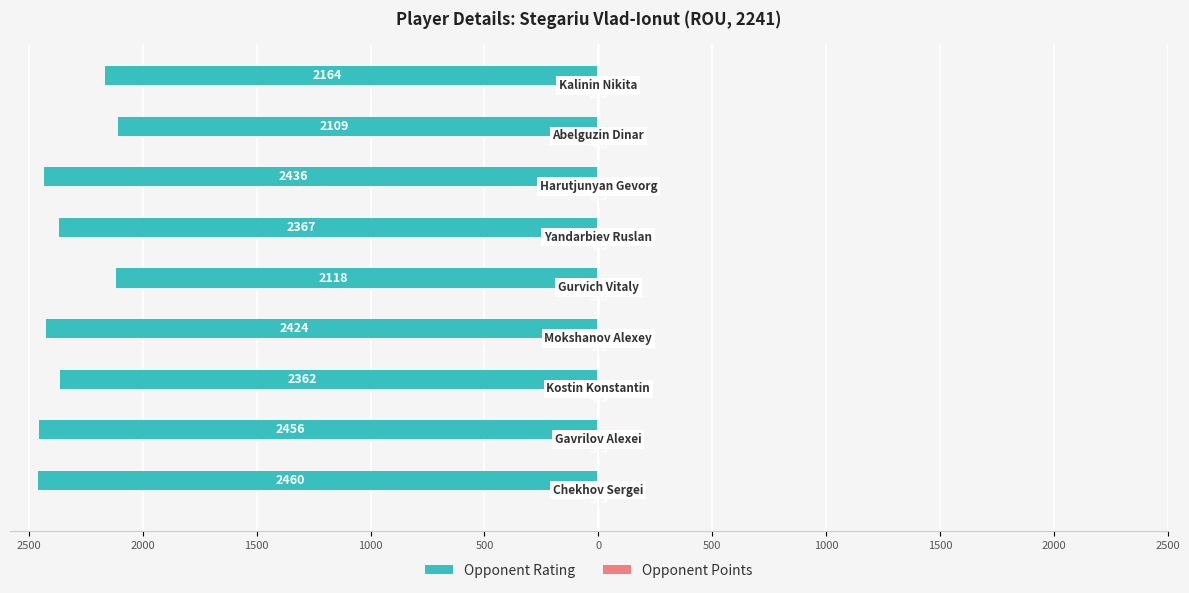

Reading left to right, transcribe all the data shown in this chart.

Opponent Rating: -2460.0	-2456.0	-2362.0	-2424.0	-2118.0	-2367.0	-2436.0	-2109.0	-2164.0
Opponent Points: 5.5	5.5	4.5	5.5	3.0	4.5	5.5	4.0	2.5